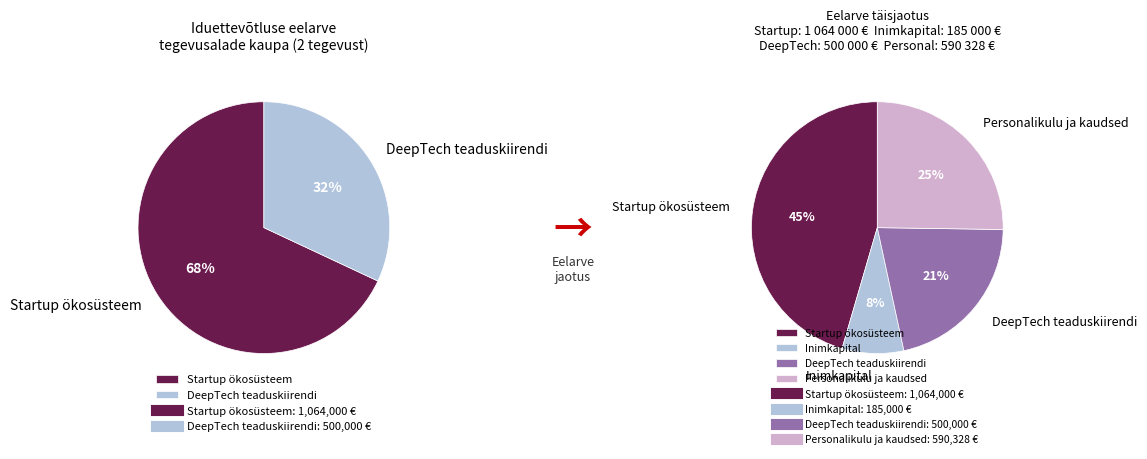

Do DeepTech teaduskiirendi and Personalikulu ja kaudsed together represent more than half of the pie?

No